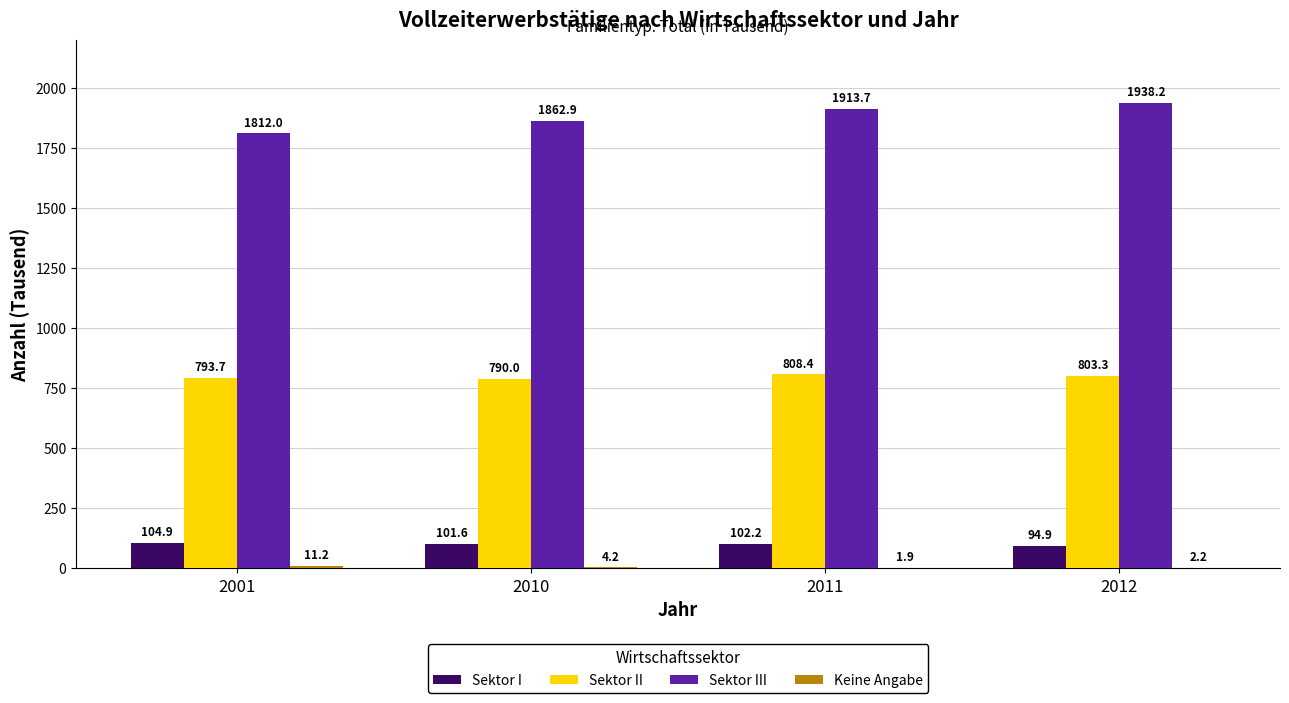

What is the spread (max minus min) of values at 2012?

1936.0